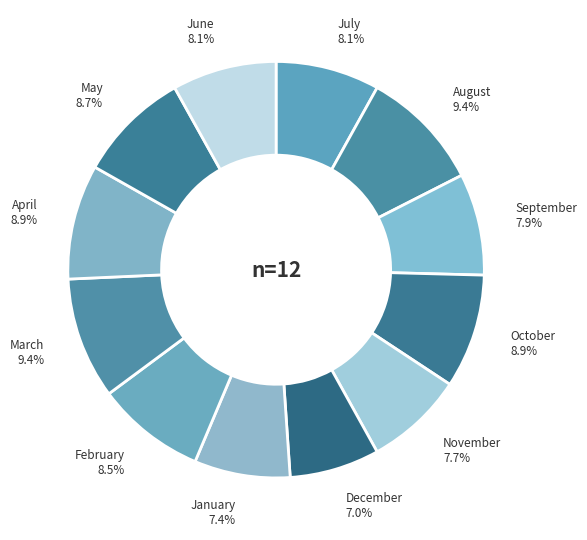

True or false: December accounts for 7% of the total.

True